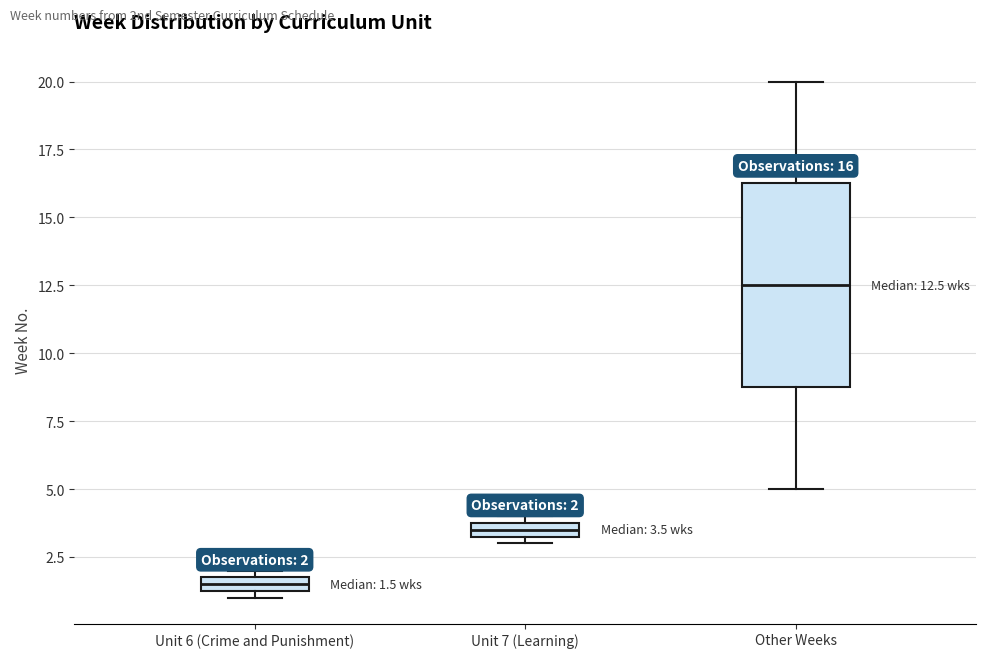

Which box's median line is the highest?

Other Weeks